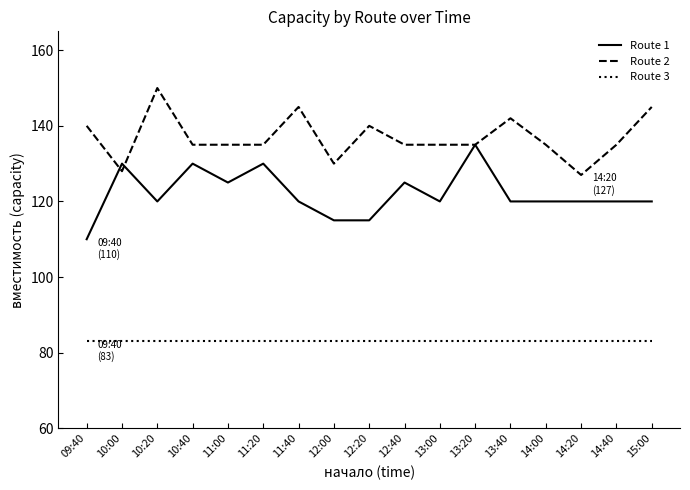

Rank the series at 14:00 from lowest to highest value.

Route 3, Route 1, Route 2